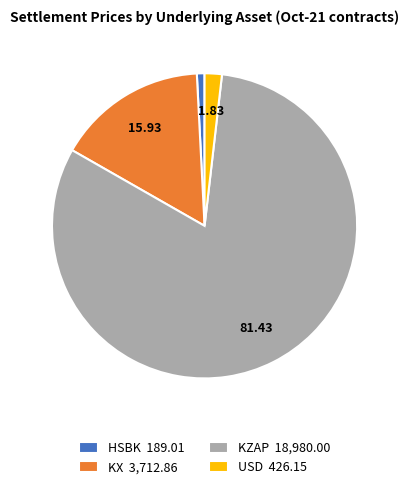

Does any single category account for the majority?

Yes